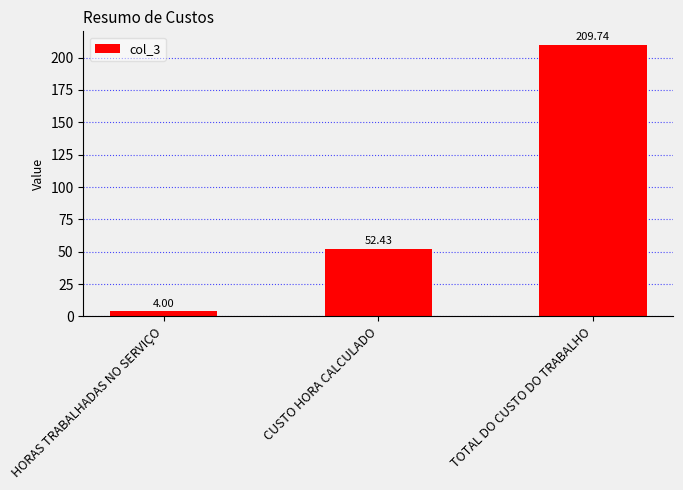

List the labels in order of value, smallest first.

HORAS TRABALHADAS NO SERVIÇO, CUSTO HORA CALCULADO, TOTAL DO CUSTO DO TRABALHO